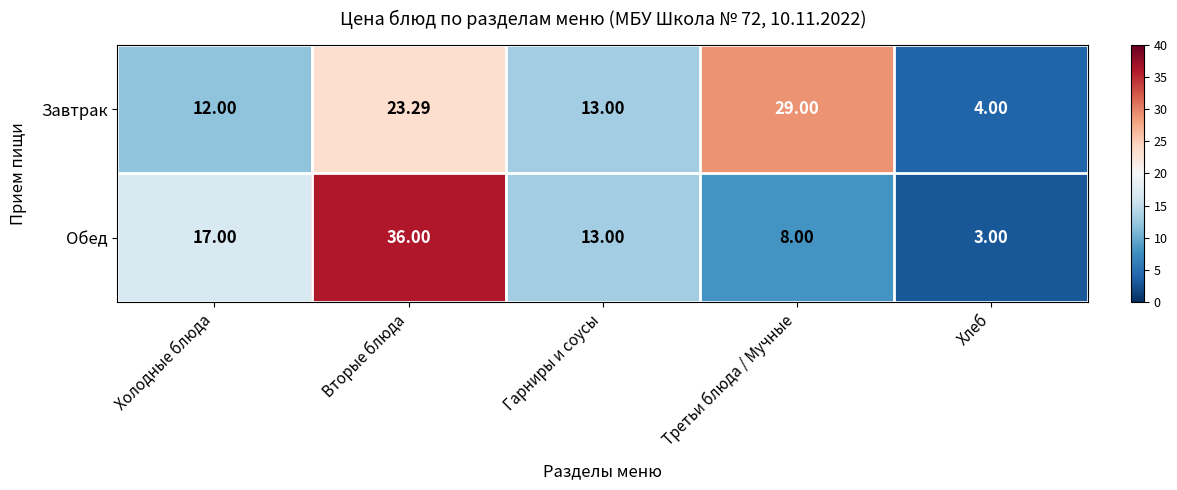

Between Холодные блюда and Гарниры и соусы, which series saw the biggest shift?

Обед